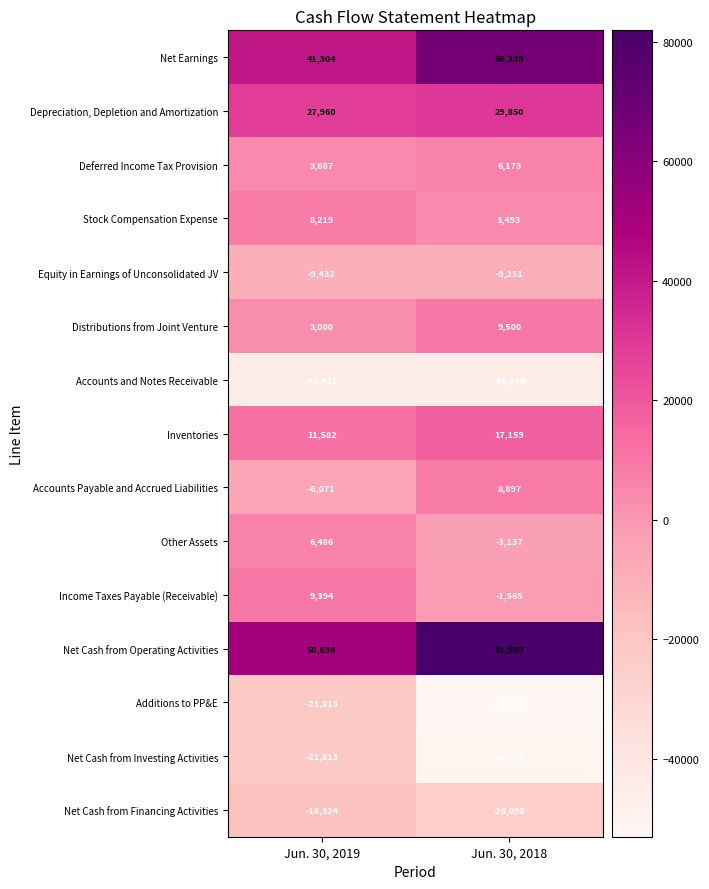

Which series has the widest spread of values?

Additions to PP&E